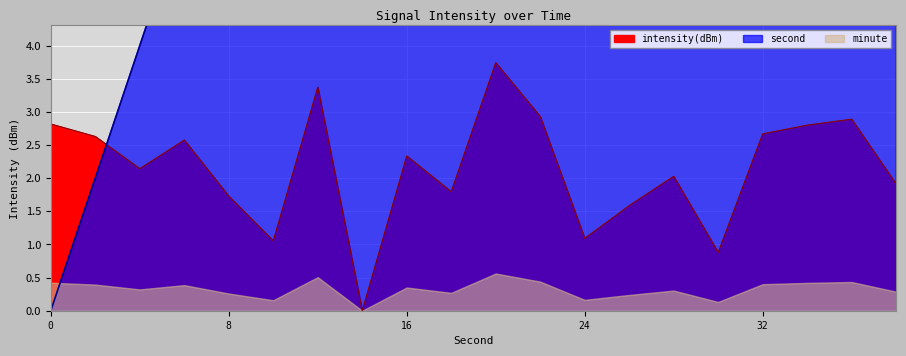

The value of intensity(dBm) at 16 is 2.3. True or false?

True